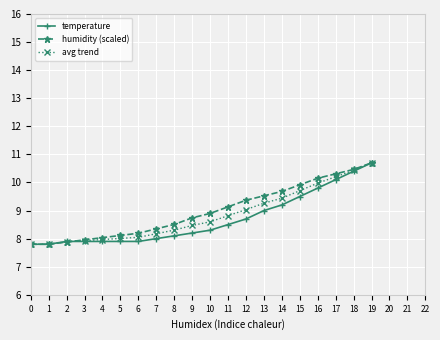

The temperature series shows 6.4 at 19. True or false?

False